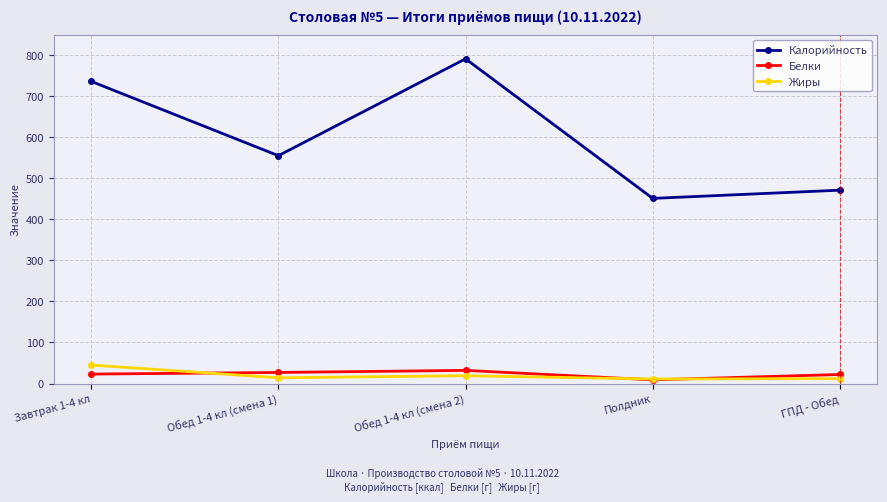

True or false: Калорийность and Белки intersect in this chart.

False